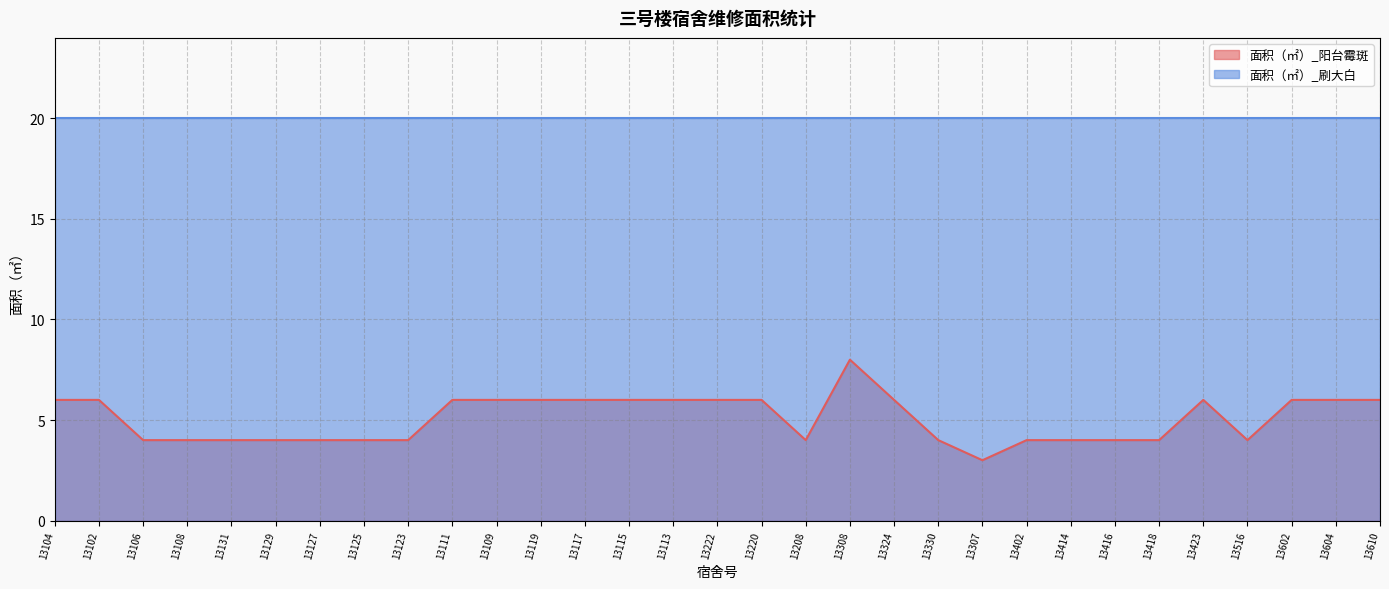

What is the sum of the values at 13108 and 13125?

8